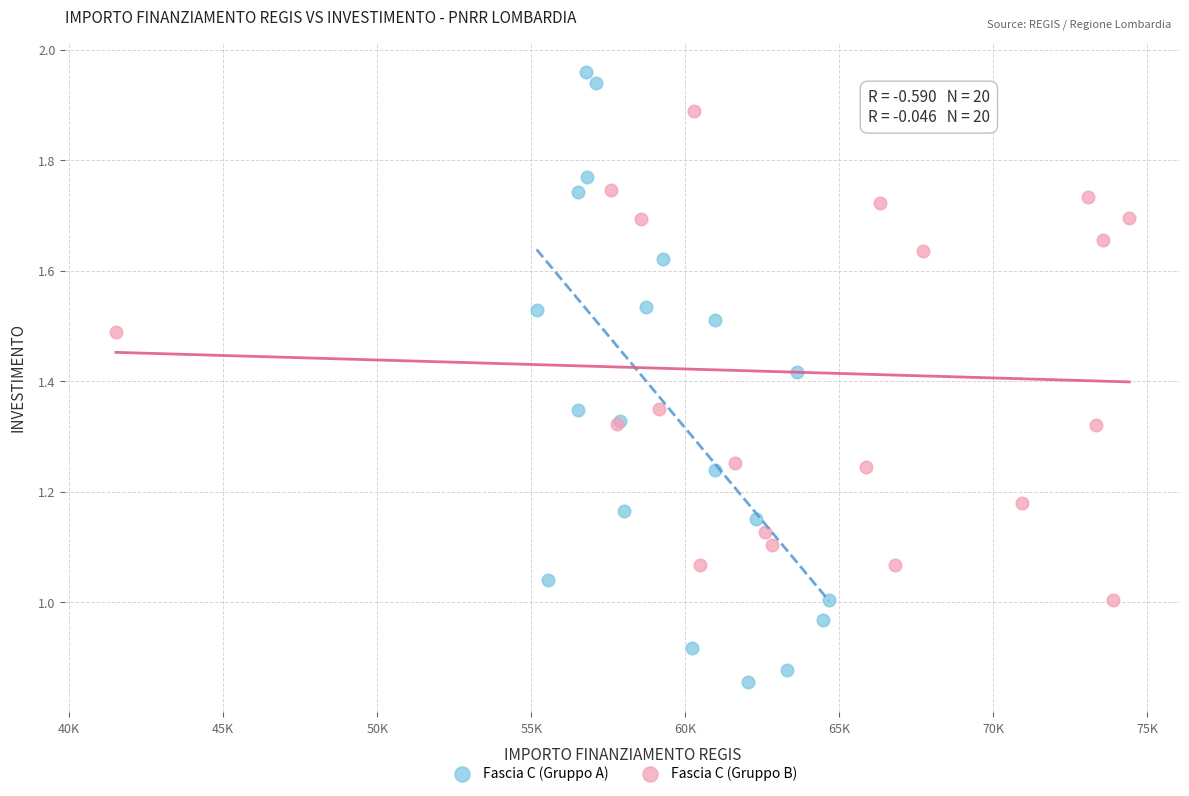

Which series reaches the minimum Y coordinate?

Fascia C (Gruppo A)